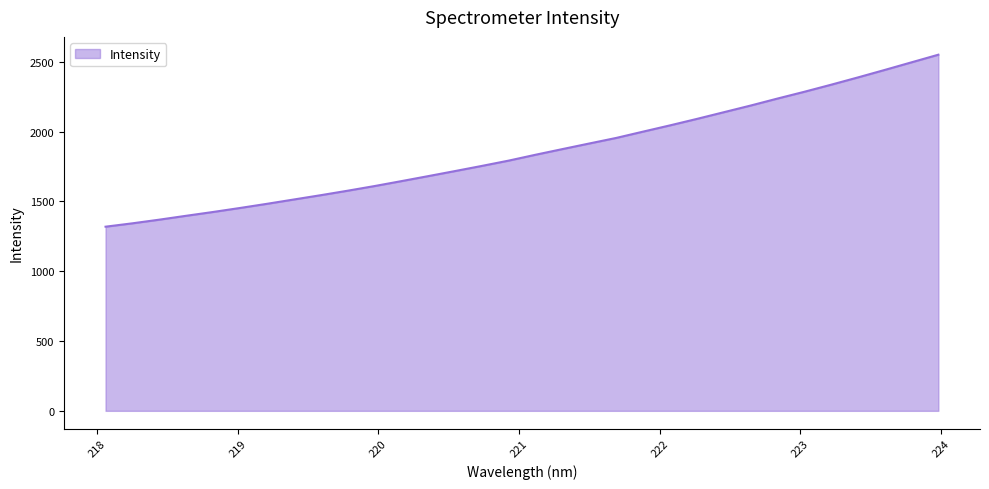

What is the smallest value displayed?

1318.6